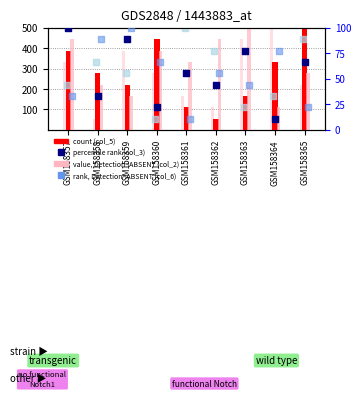

Which series contains the highest Y value?

col_5